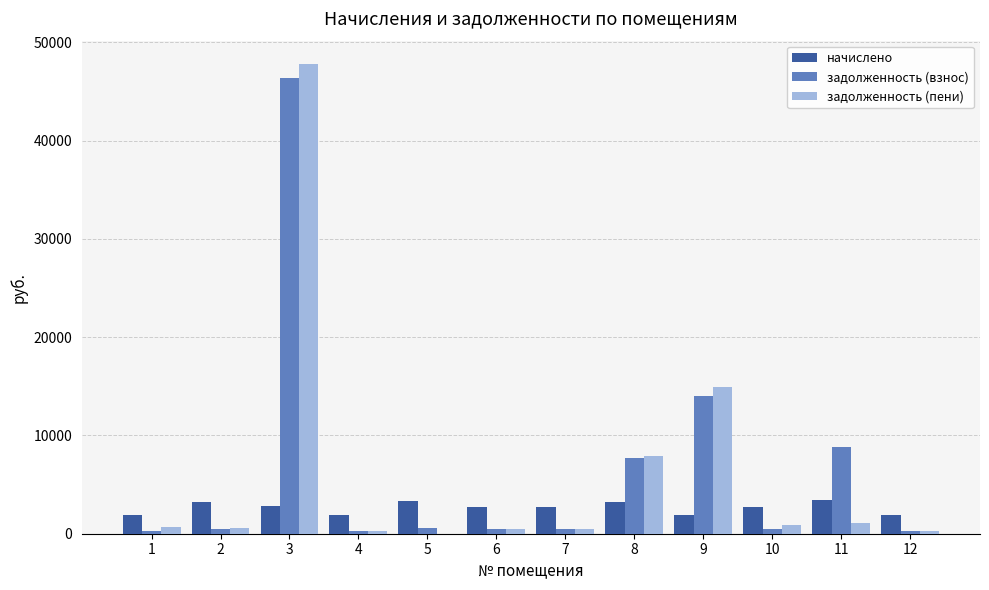

At which label is задолженность (пени) closest to 23890?

9